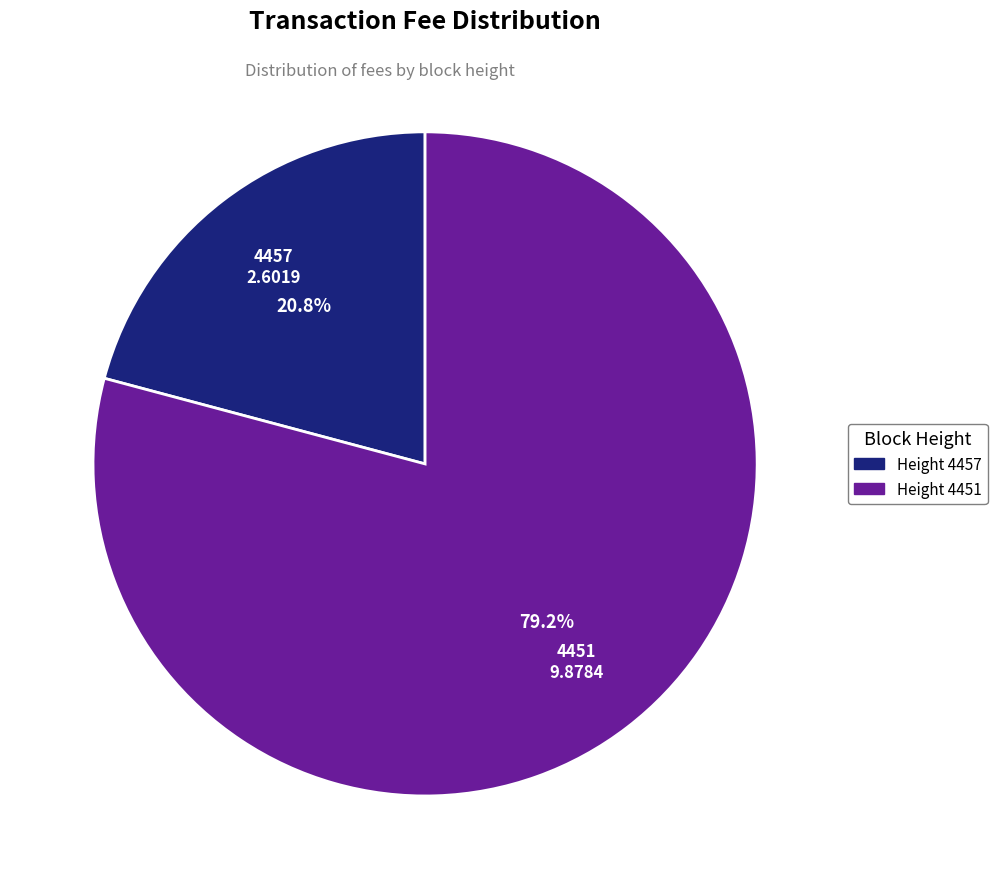

Is there a majority slice in this chart?

Yes